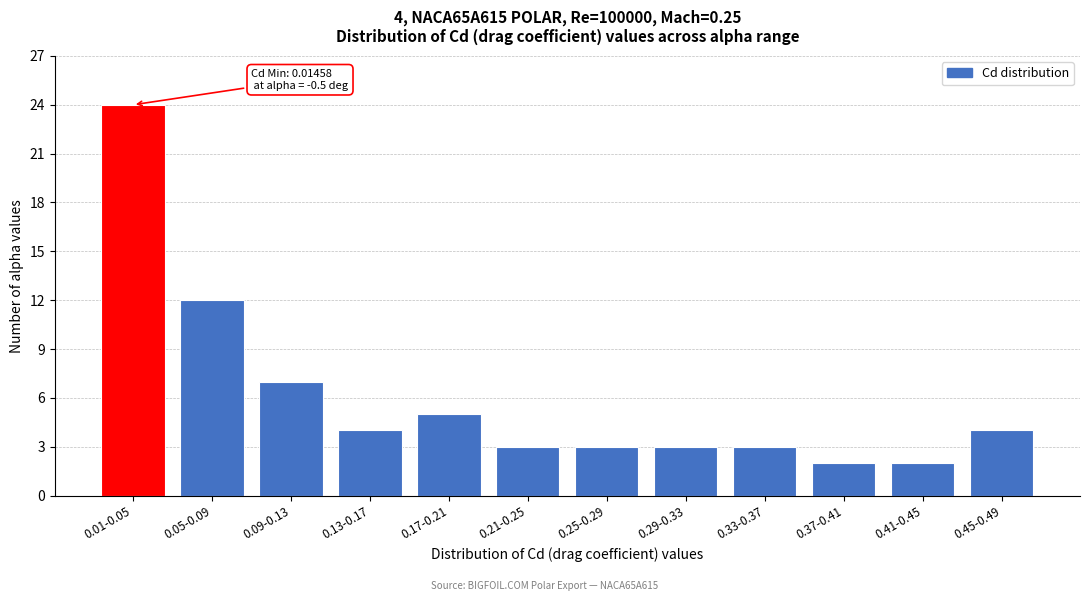

Reading left to right, transcribe all the data shown in this chart.

0.01-0.05=24	0.05-0.09=12	0.09-0.13=7	0.13-0.17=4	0.17-0.21=5	0.21-0.25=3	0.25-0.29=3	0.29-0.33=3	0.33-0.37=3	0.37-0.41=2	0.41-0.45=2	0.45-0.49=4